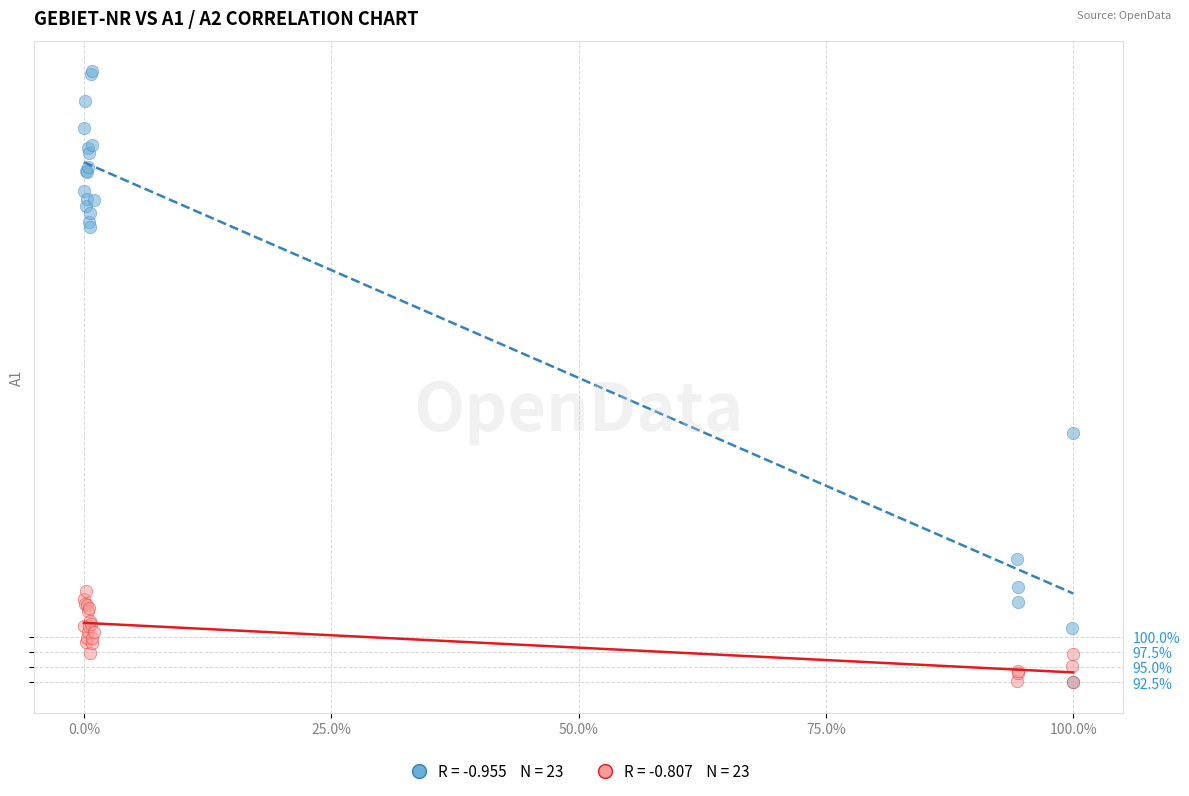

Across all series, what Y value is closest to 142?

133.4